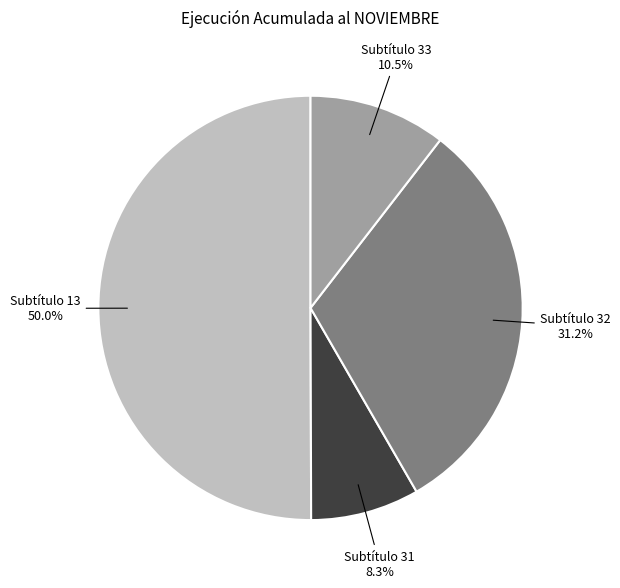

Which slice is the largest?

Subtítulo 13